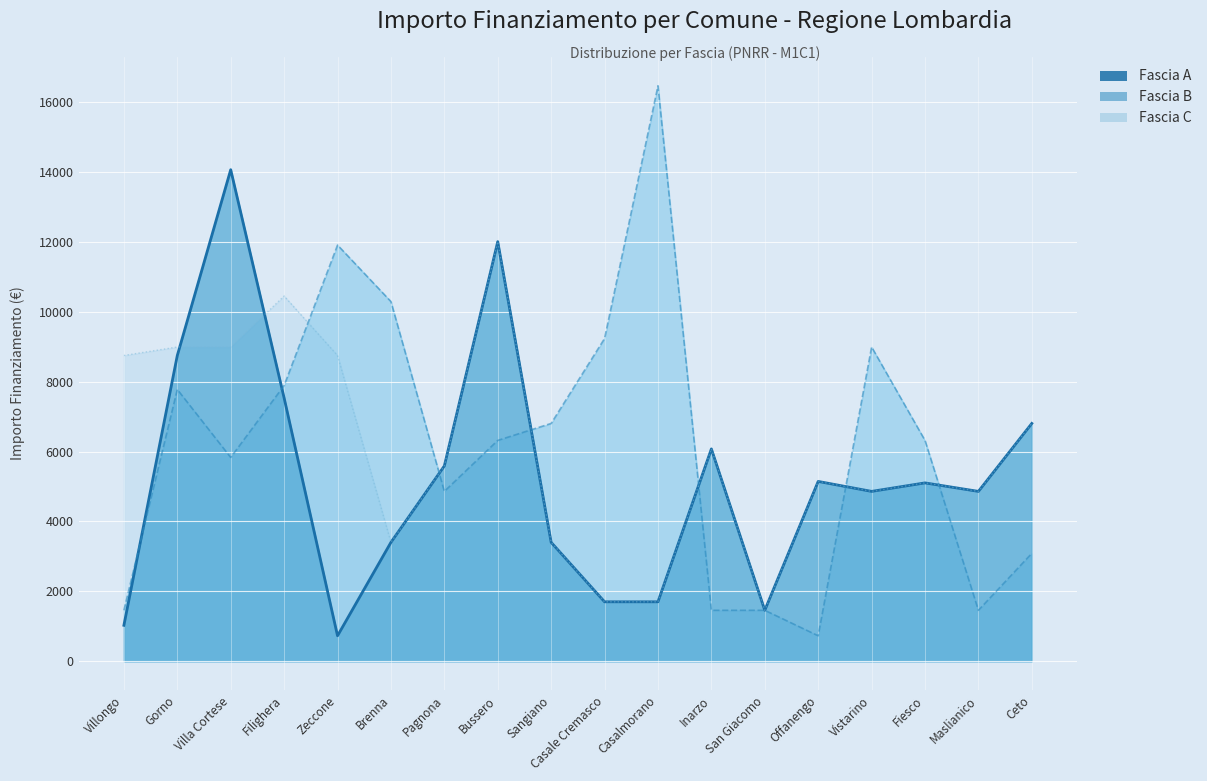

Rank the series at Gorno from lowest to highest value.

Fascia B, Fascia A, Fascia C